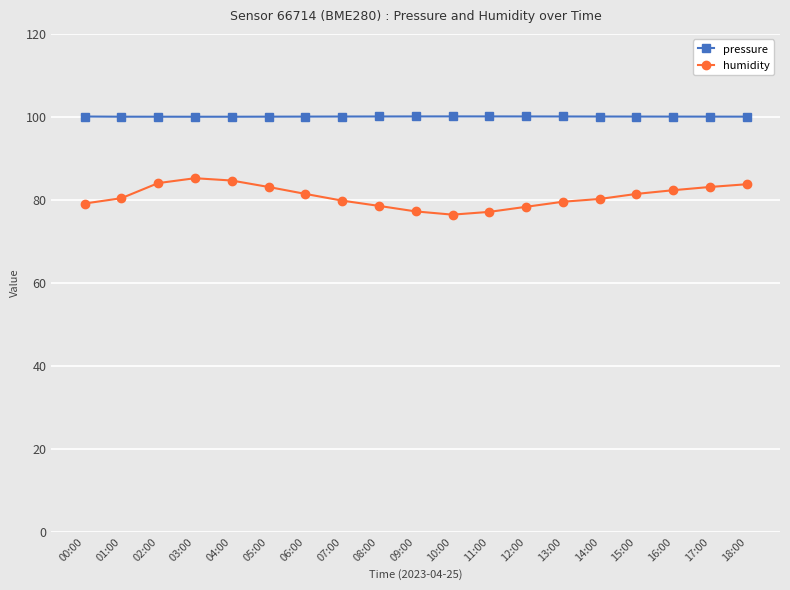

In pressure, how many points are lower than both neighbors (excluding endpoints)?

1